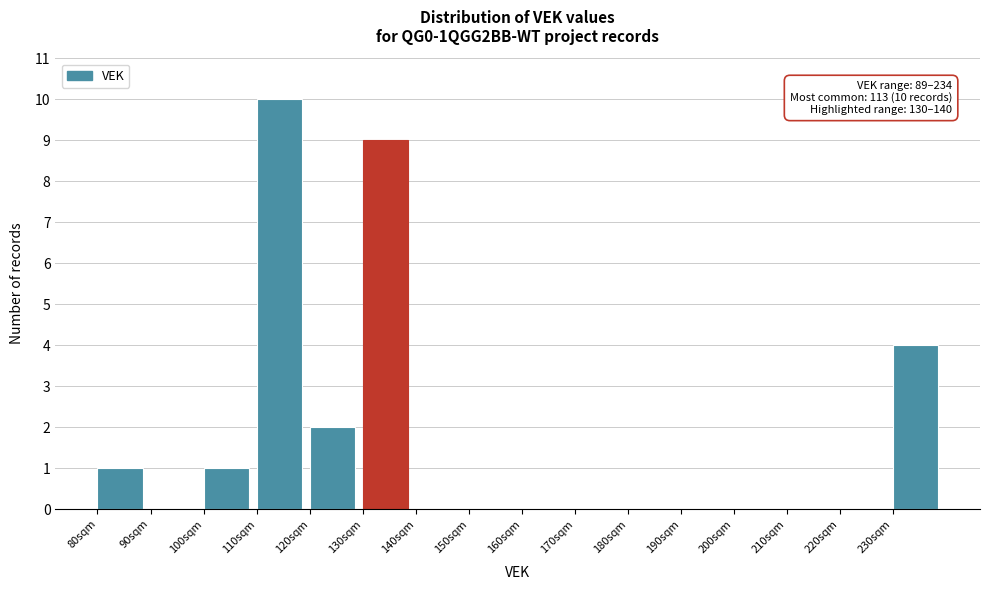

Over which range of the x-axis is the bar tallest?

110 to 120